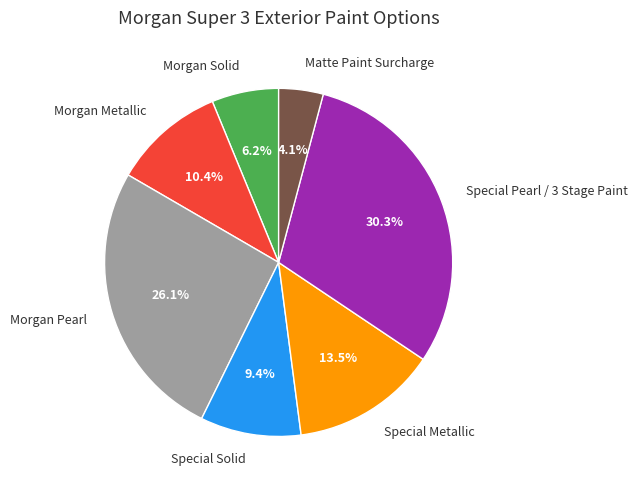

How many slices are in this pie chart?

7